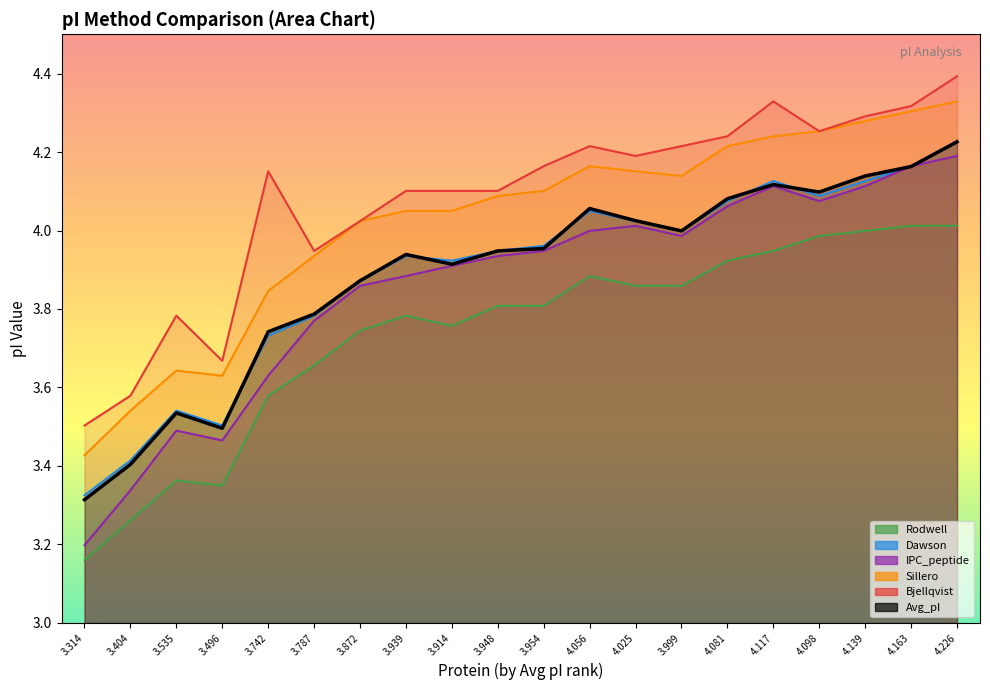

What is the greatest value displayed?

4.4